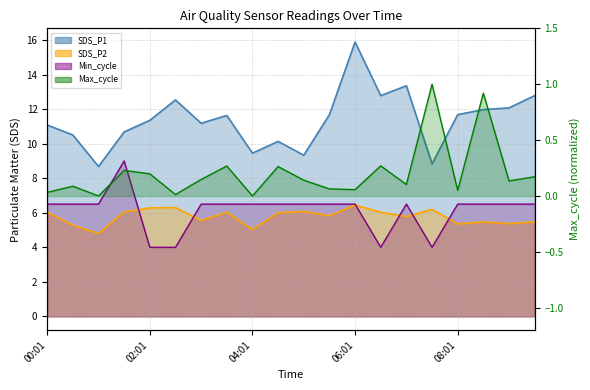

Count the number of categories in the chart.

20